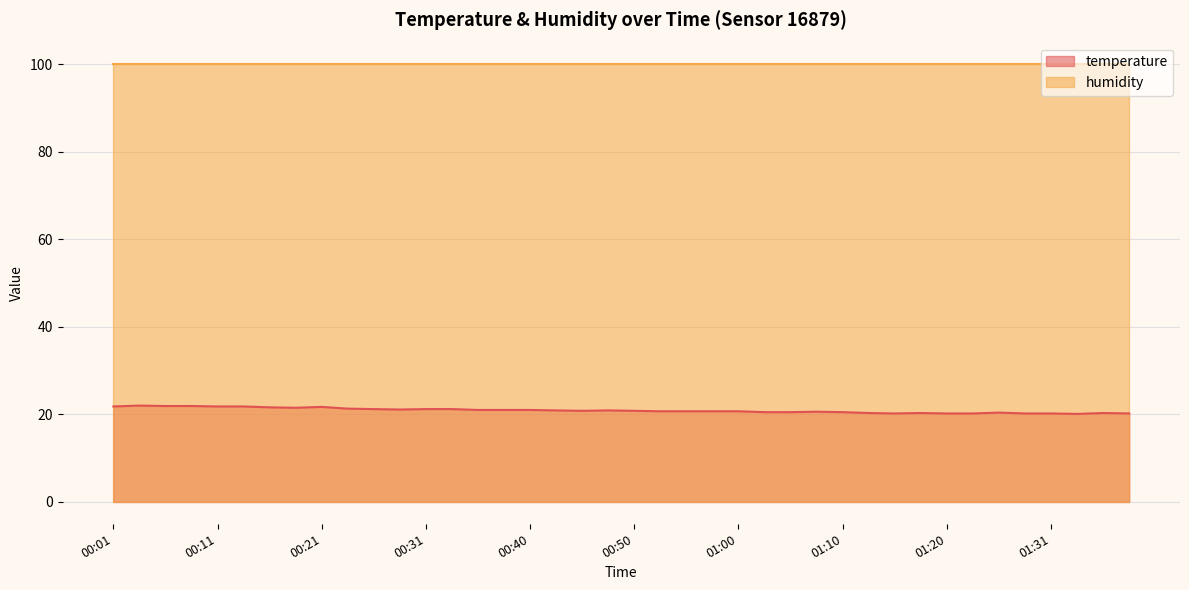

List the labels in order of value, largest first.

00:04, 00:06, 00:09, 00:01, 00:11, 00:13, 00:21, 00:16, 00:18, 00:23, 00:26, 00:31, 00:33, 00:28, 00:36, 00:38, 00:40, 00:43, 00:48, 00:45, 00:50, 00:53, 00:55, 00:58, 01:00, 01:08, 01:03, 01:05, 01:10, 01:26, 01:13, 01:18, 01:36, 01:15, 01:20, 01:23, 01:29, 01:31, 01:39, 01:34